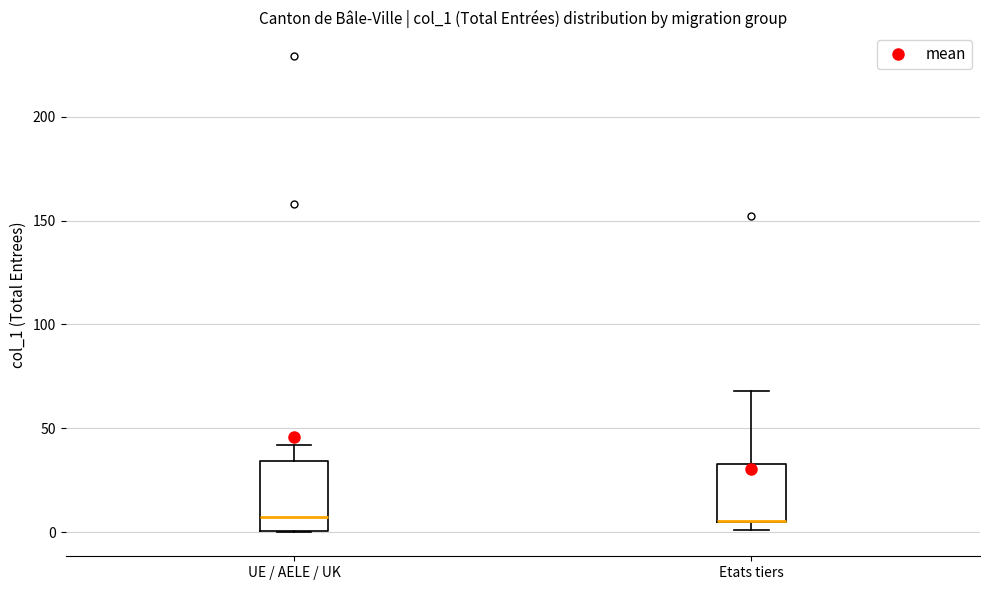

Where does the upper whisker of the box for Etats tiers end on the y-axis? The values are not printed on the chart, so give them approximately, as read against the axis.

70